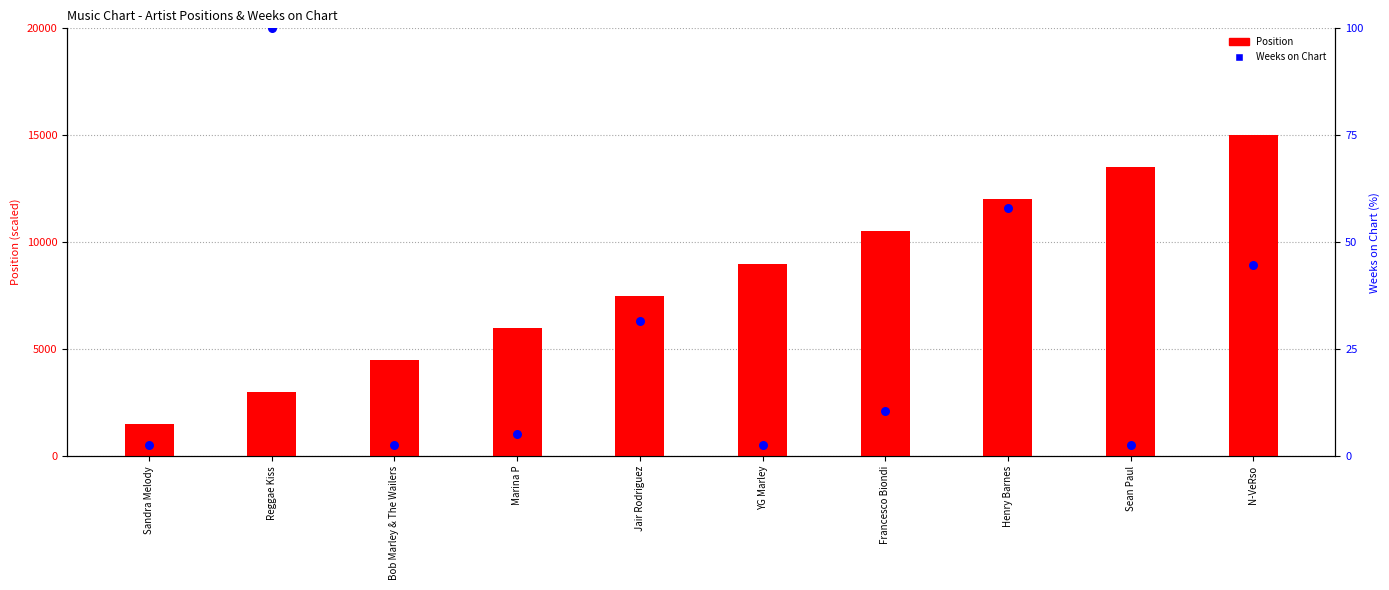

Which series reaches the maximum Y coordinate?

Position